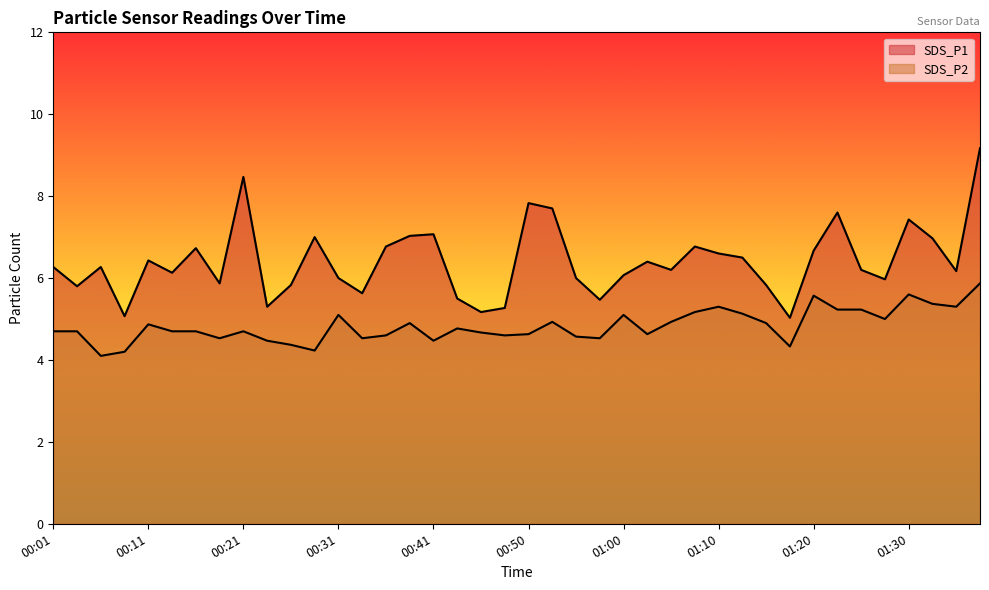

Which series changed the most between 00:38 and 01:35?

SDS_P1